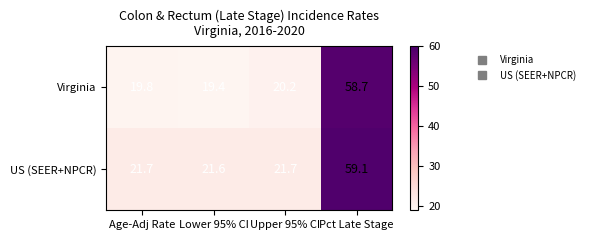

Which label corresponds to the smallest value in the chart?

Lower 95% CI